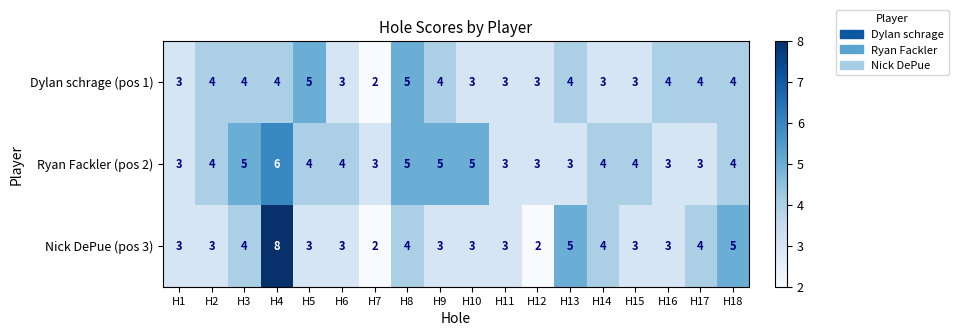

What is the sum of all Dylan schrage (pos 1) values?

65